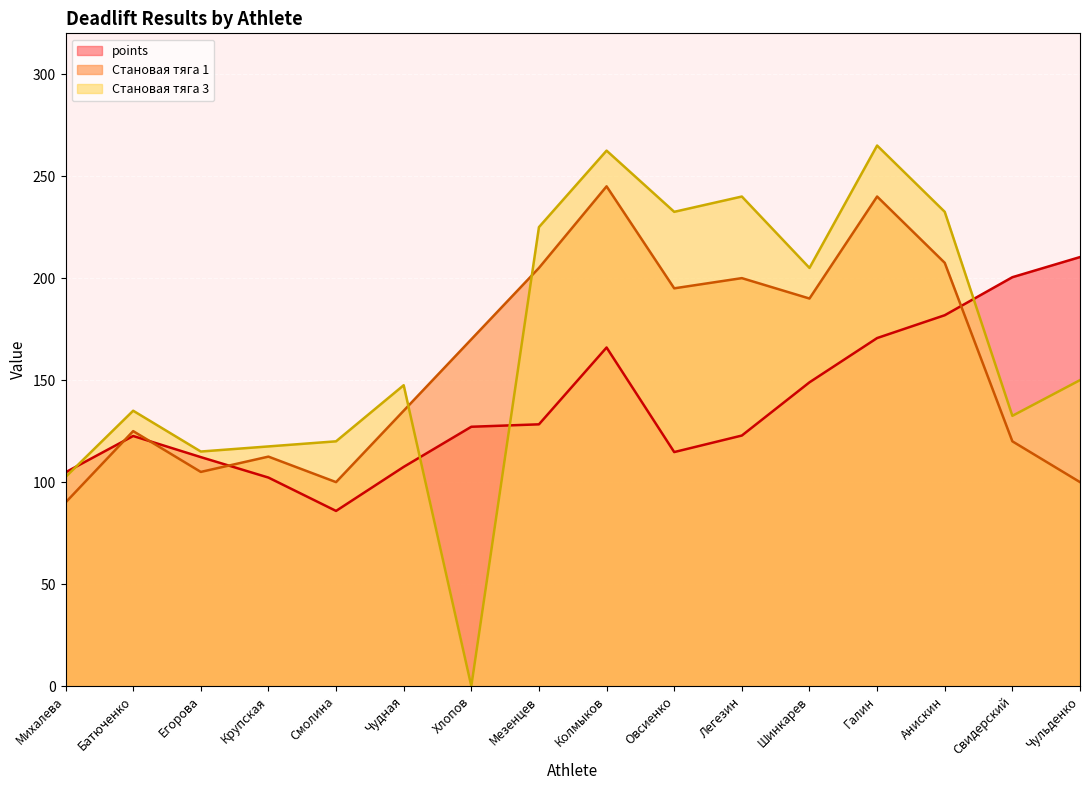

What is the greatest value displayed?

265.0